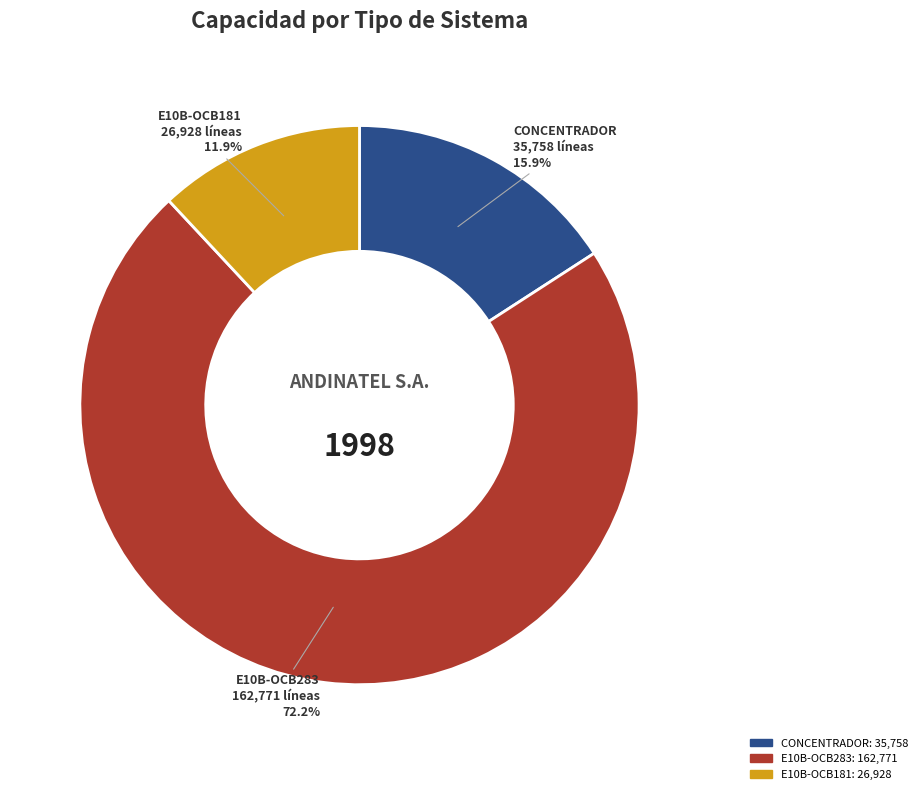

Is there any slice that represents more than half of the pie?

Yes